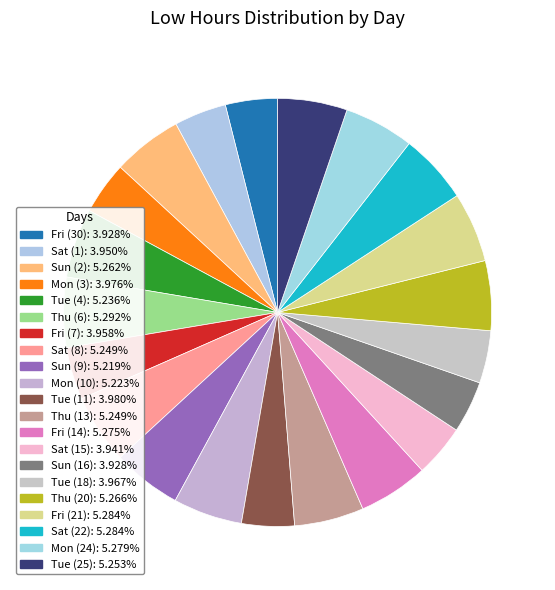

Count the number of slices in the pie.

21